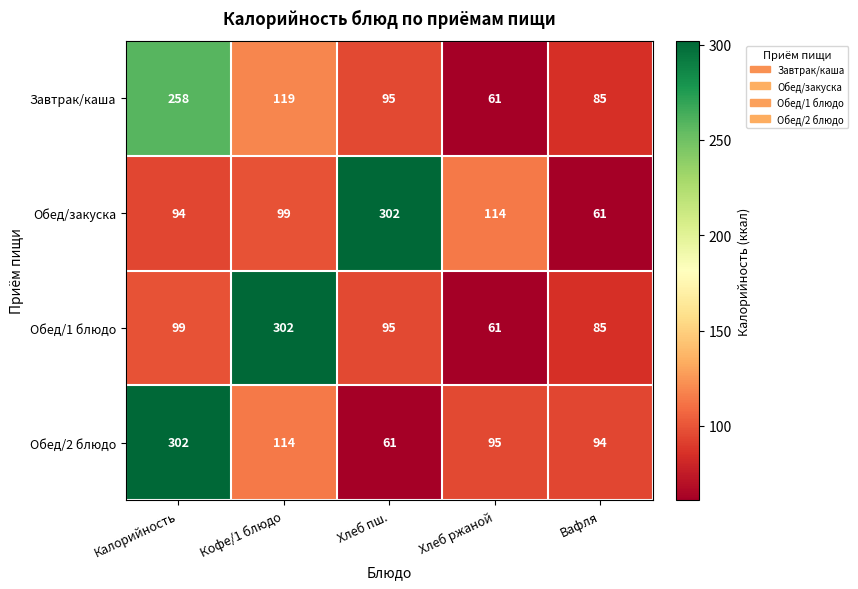

How many values in the Завтрак/каша series are below 95?

2